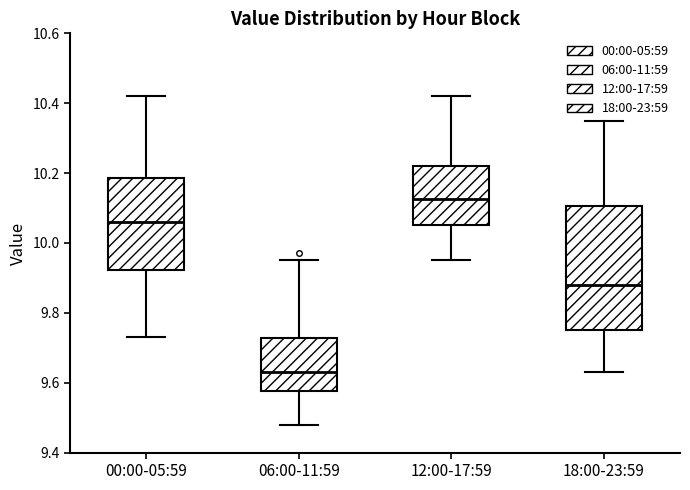

Where does the upper whisker of the box for 12:00-17:59 end on the y-axis? The values are not printed on the chart, so give them approximately, as read against the axis.

10.42